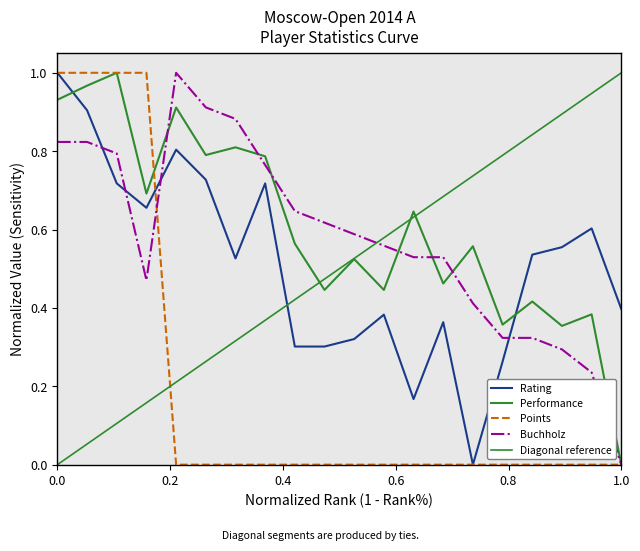

Which category has the lowest value in the Buchholz series?

1.0